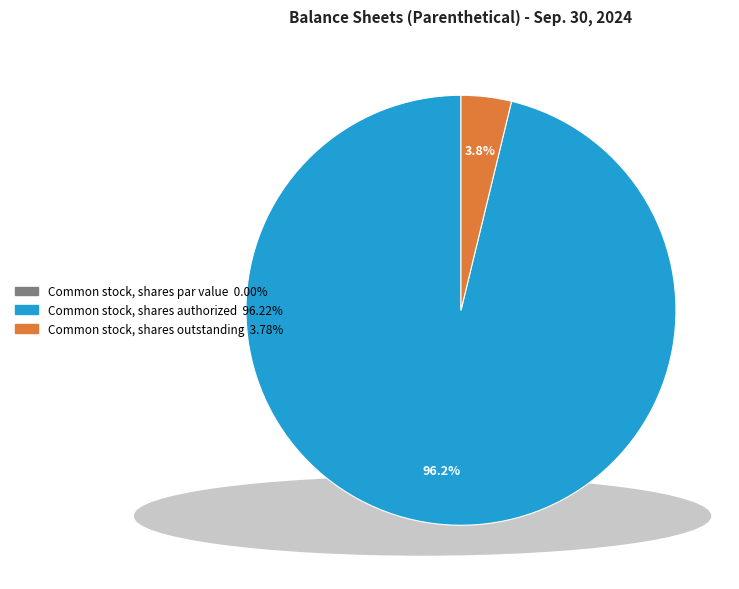

Which has a higher value, Common stock, shares authorized or Common stock, shares outstanding?

Common stock, shares authorized